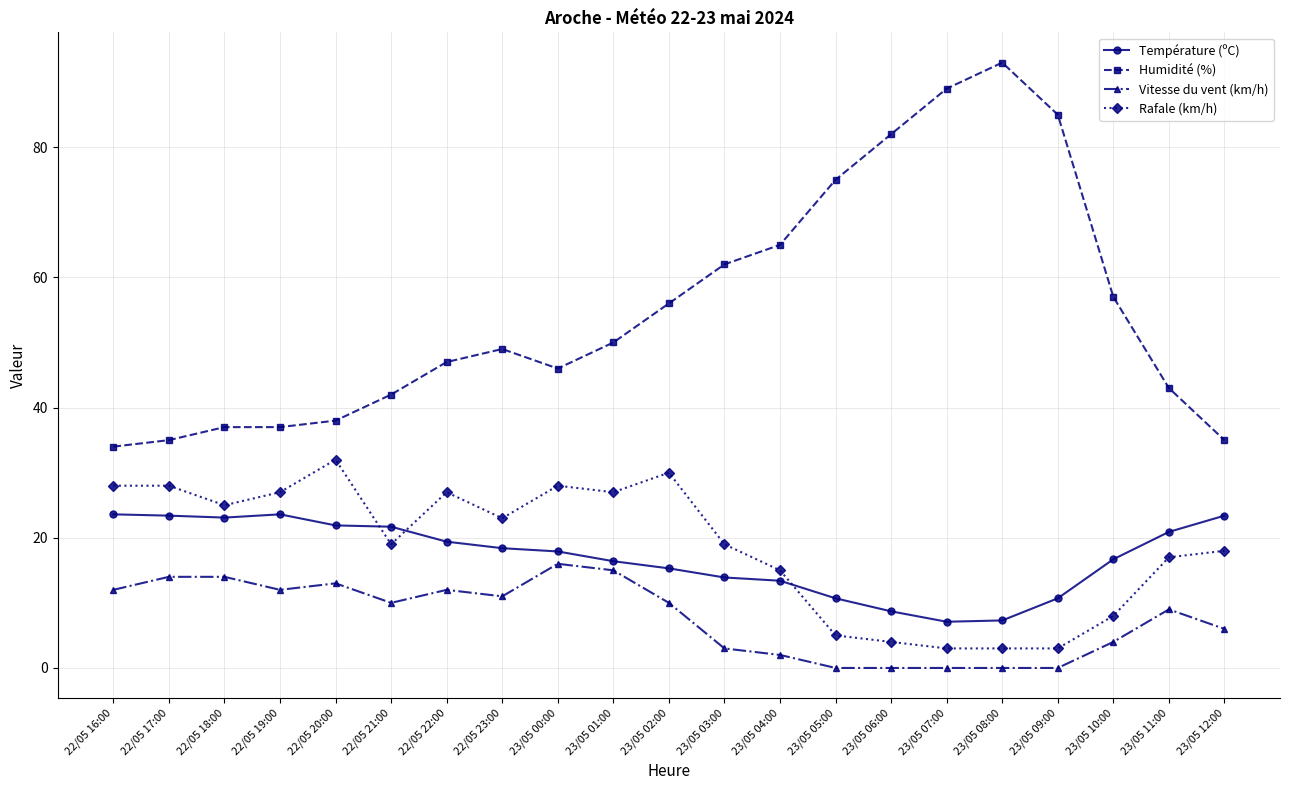

Rank the series at 22/05 17:00 from lowest to highest value.

Vitesse du vent (km/h), Température (ºC), Rafale (km/h), Humidité (%)